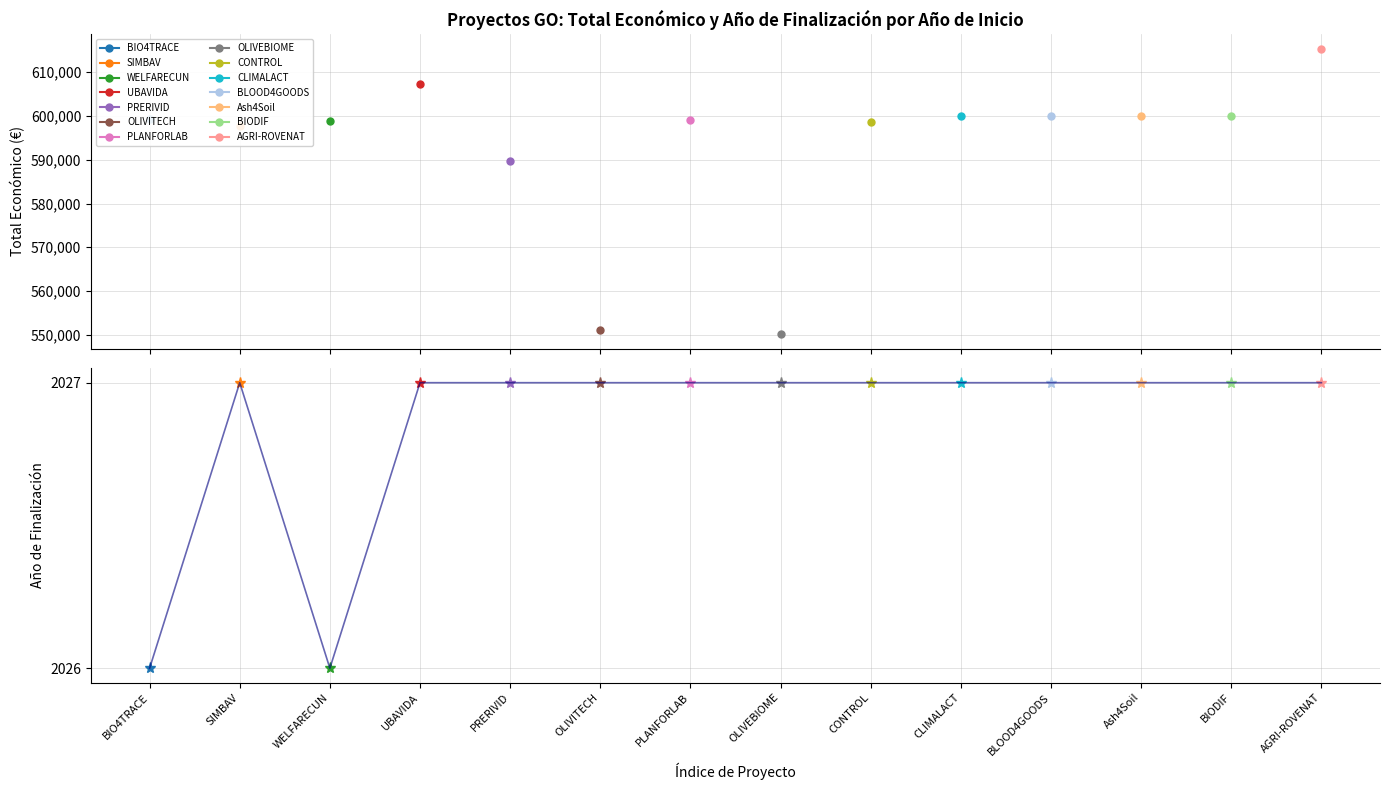

What position from the left is UBAVIDA?

4